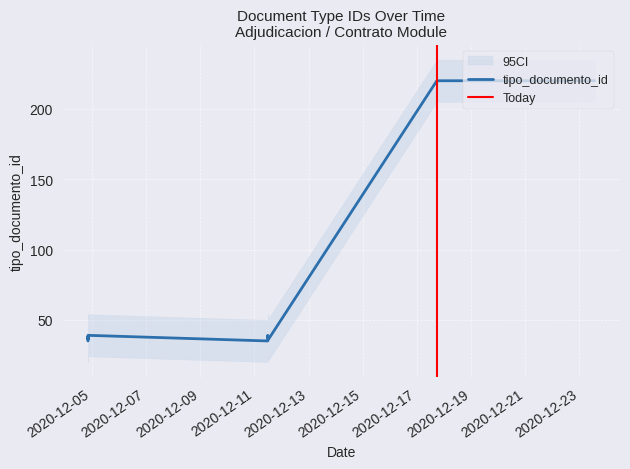

Between 2020-12-11 12:22:17 and 2020-12-23 13:36:39, which is larger?

2020-12-23 13:36:39